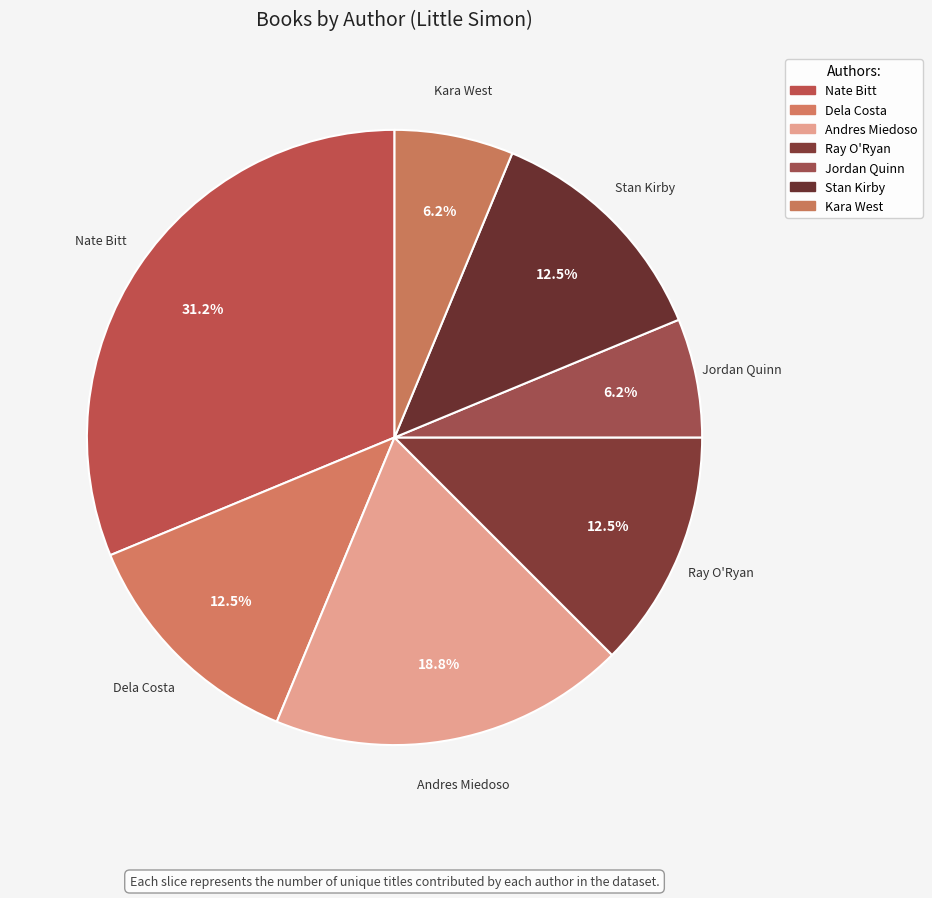

How many segments does this pie chart have?

7